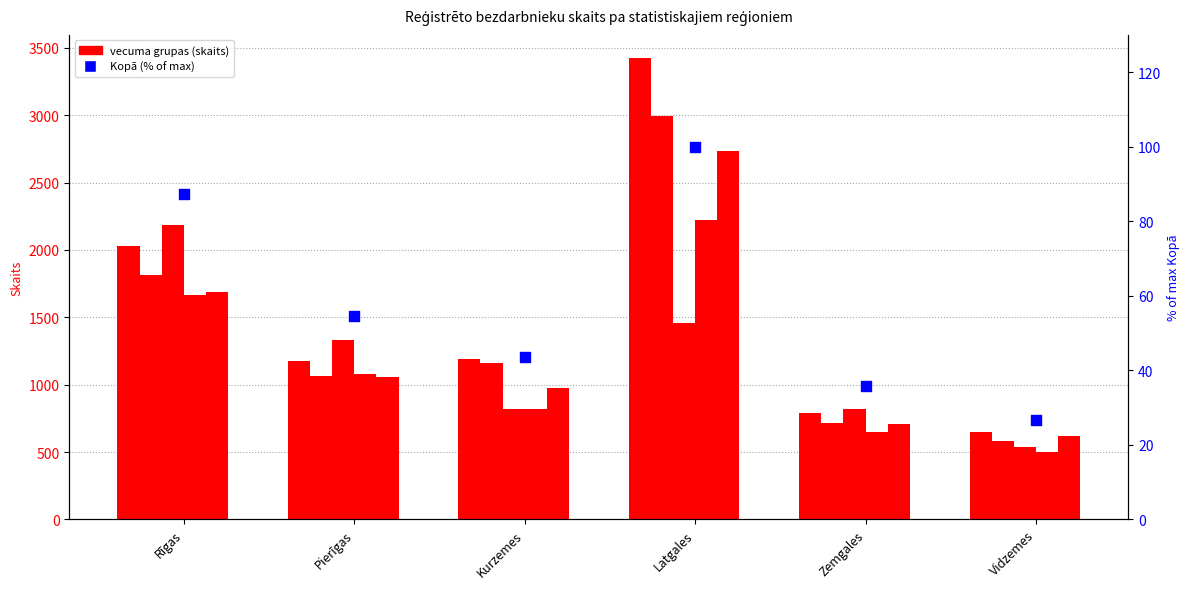

What is the change in value from Latgales to Zemgales?

-64.1